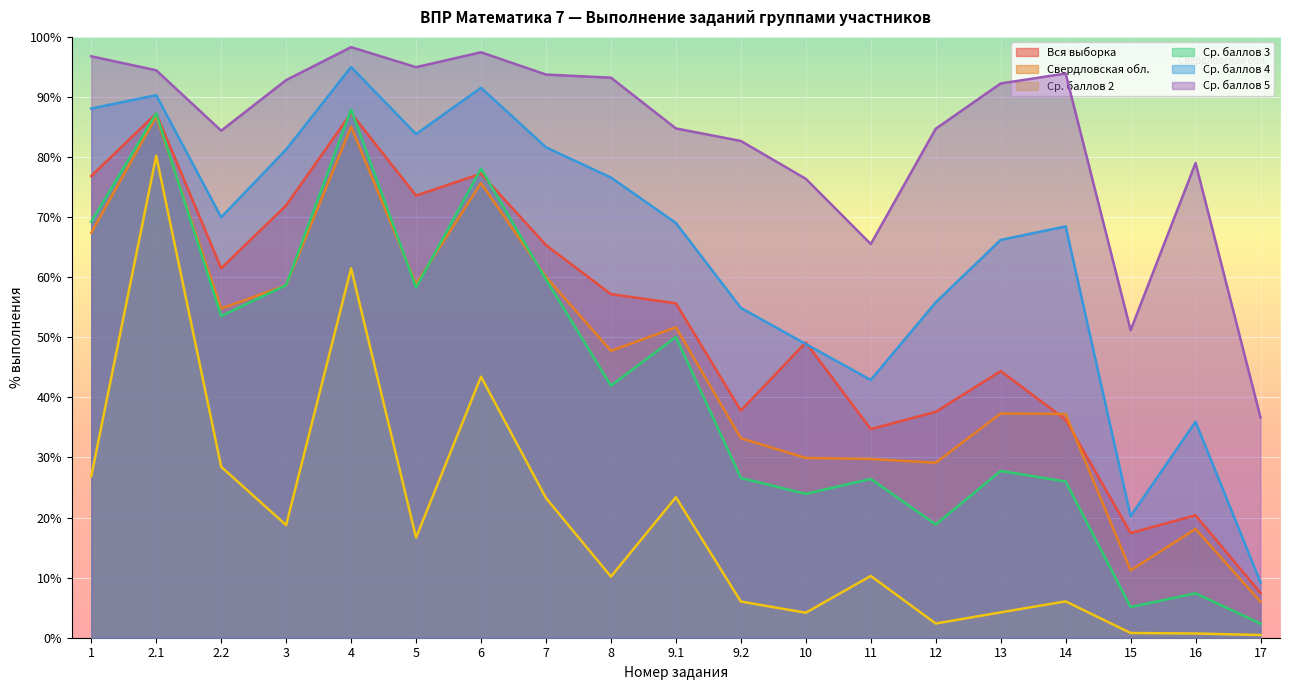

The value of Ср. баллов 5 at 3 is 92.8. True or false?

True